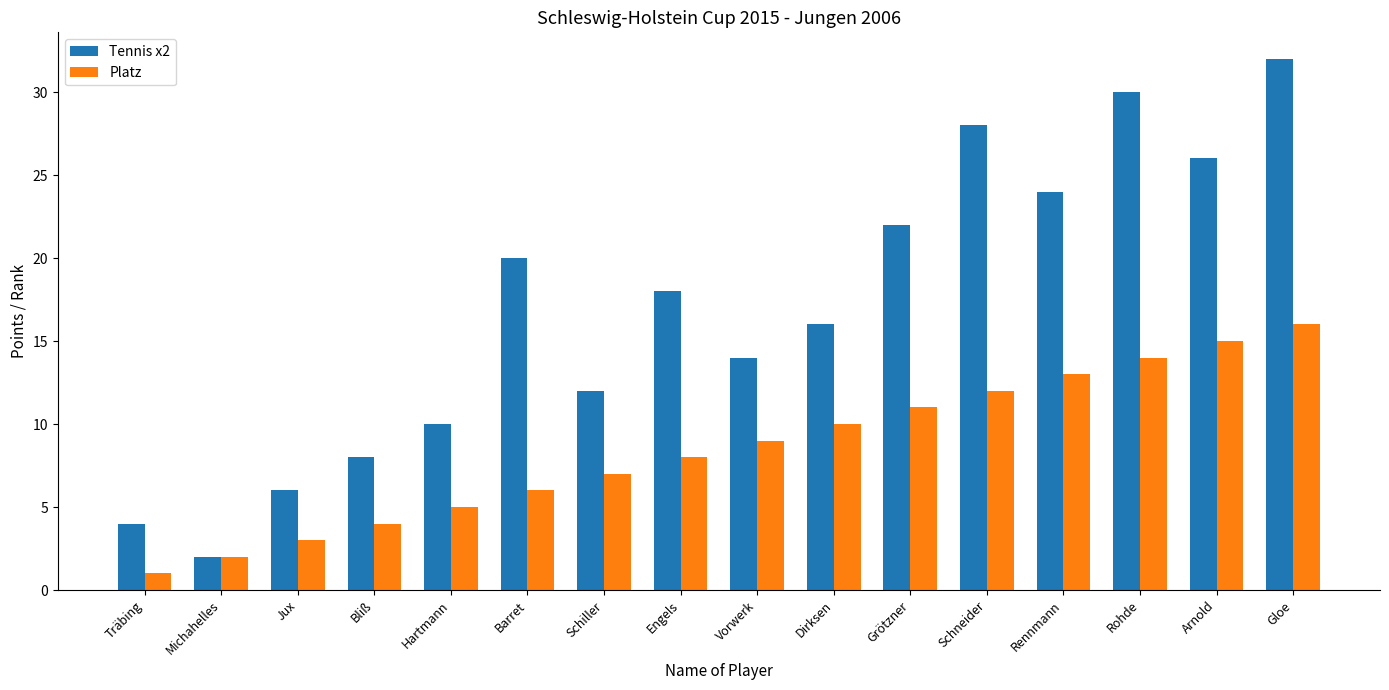

Reading left to right, list all the values displayed in this chart.

Tennis x2: 4	2	6	8	10	20	12	18	14	16	22	28	24	30	26	32
Platz: 1	2	3	4	5	6	7	8	9	10	11	12	13	14	15	16